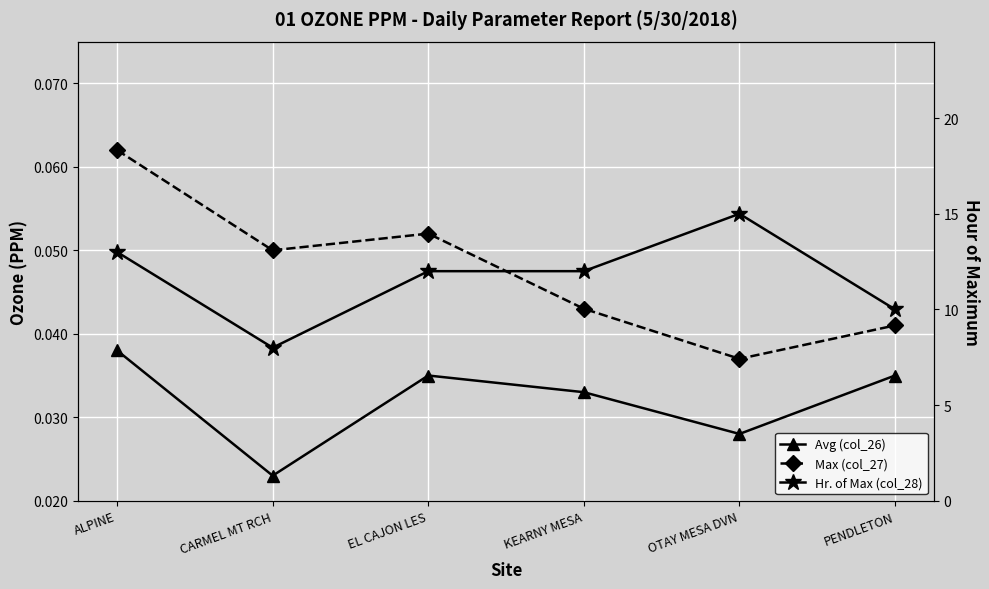

Rank the series at PENDLETON from highest to lowest value.

Hr. of Max (col_28), Max (col_27), Avg (col_26)